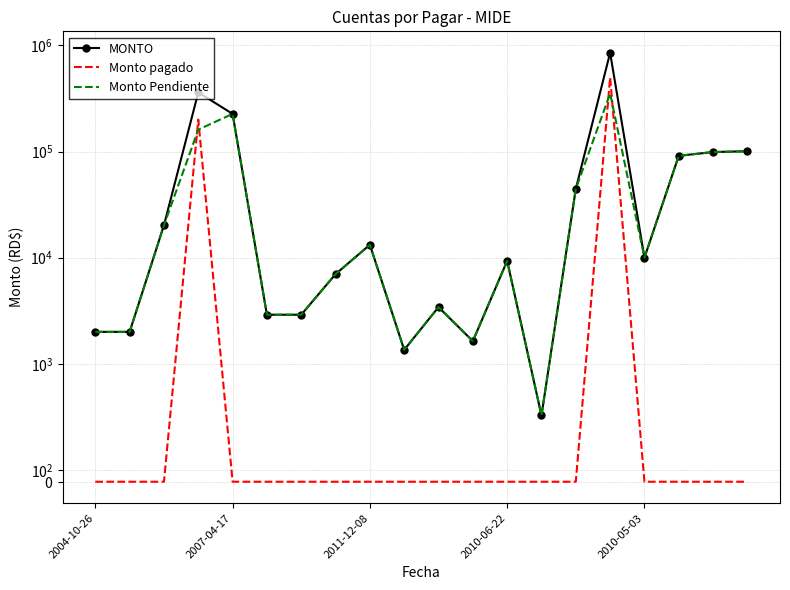

At which label does Monto Pendiente reach its minimum?

13